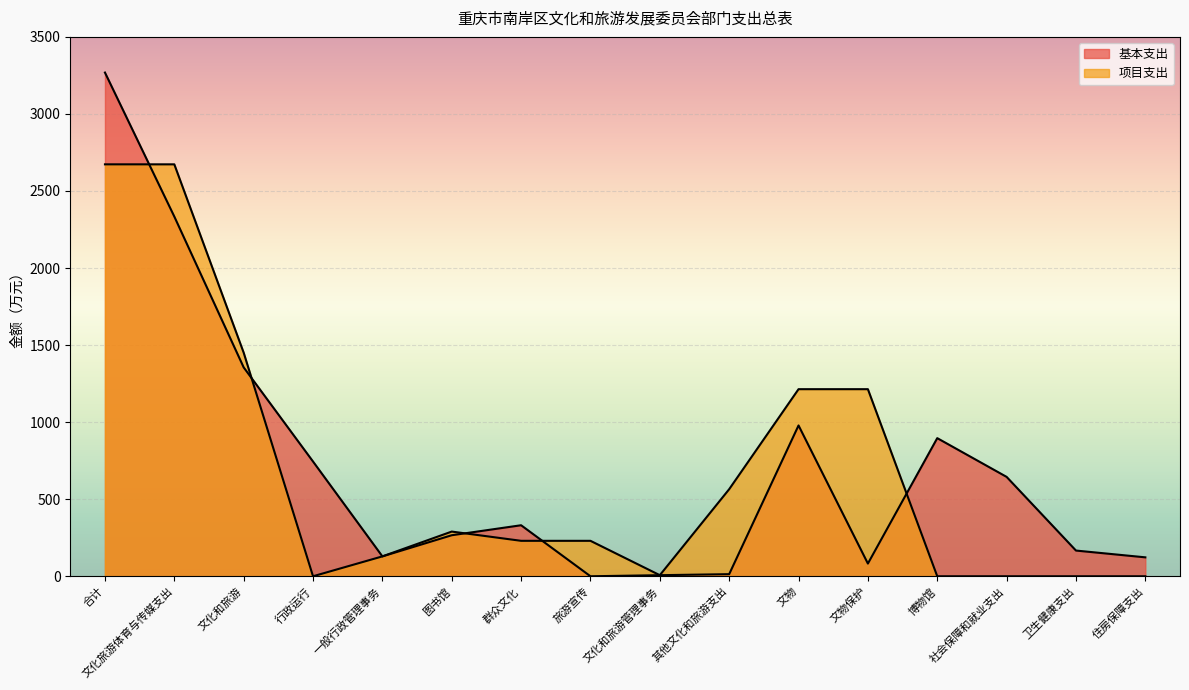

Reading left to right, transcribe all the data shown in this chart.

基本支出: 合计=3268.6	文化旅游体育与传媒支出=2334.1	文化和旅游=1355.4	行政运行=744.5	一般行政管理事务=129.0	图书馆=266.2	群众文化=331.1	旅游宣传=0.0	文化和旅游管理事务=7.0	其他文化和旅游支出=13.7	文物=978.6	文物保护=82.4	博物馆=896.3	社会保障和就业支出=644.9	卫生健康支出=166.8	住房保障支出=122.8
项目支出: 合计=2673.0	文化旅游体育与传媒支出=2673.0	文化和旅游=1451.0	行政运行=0.0	一般行政管理事务=129.0	图书馆=290.0	群众文化=230.0	旅游宣传=230.0	文化和旅游管理事务=7.0	其他文化和旅游支出=565.0	文物=1214.0	文物保护=1214.0	博物馆=0.0	社会保障和就业支出=0.0	卫生健康支出=0.0	住房保障支出=0.0